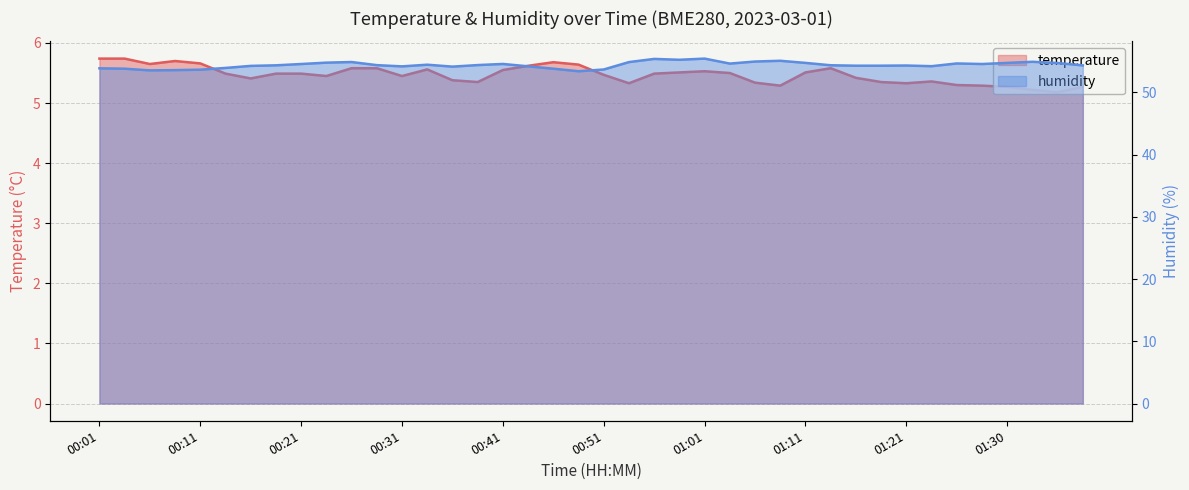

What is the sum of all humidity values?

2175.3